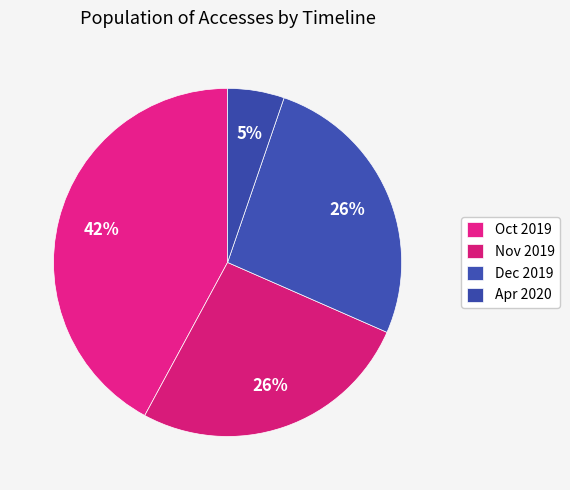

How many slices are in this pie chart?

4